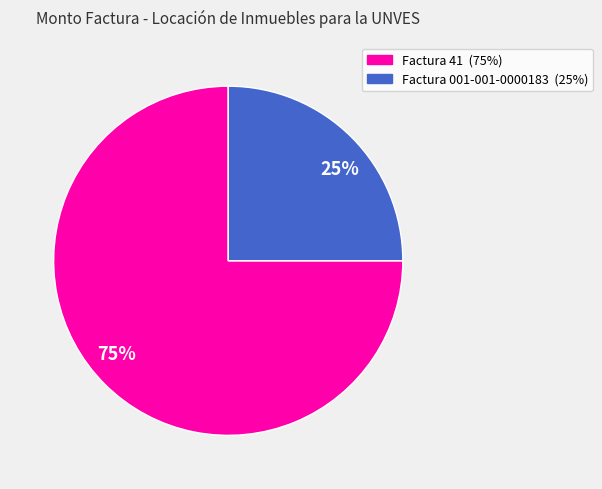

Is there any slice that represents more than half of the pie?

Yes